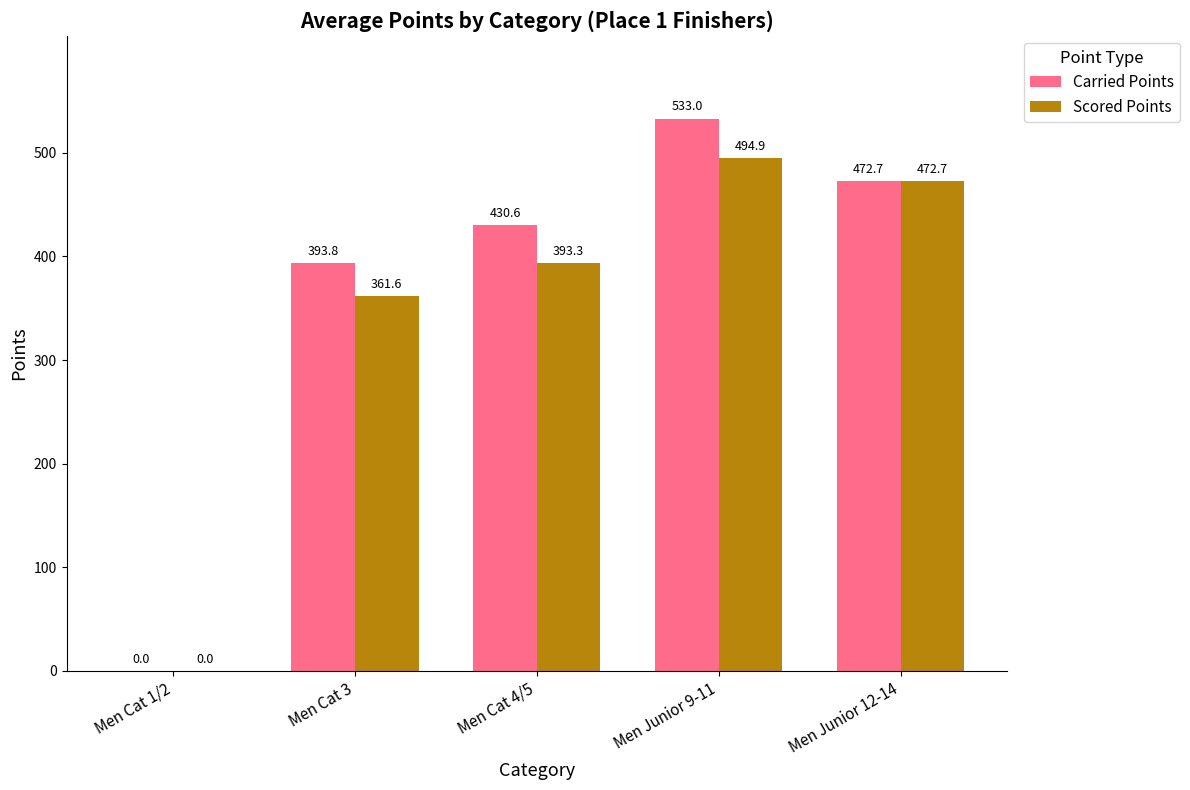

Does the chart contain stacked bars?

No